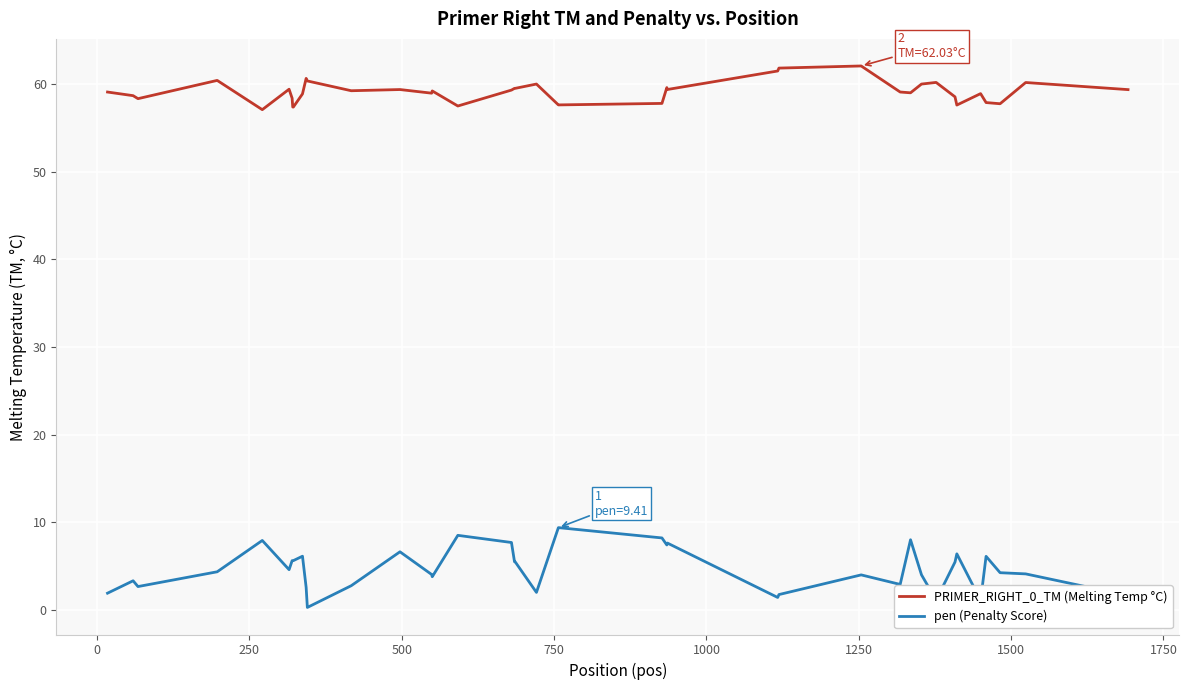

Which series has the largest total across all categories?

PRIMER_RIGHT_0_TM (Melting Temp °C)